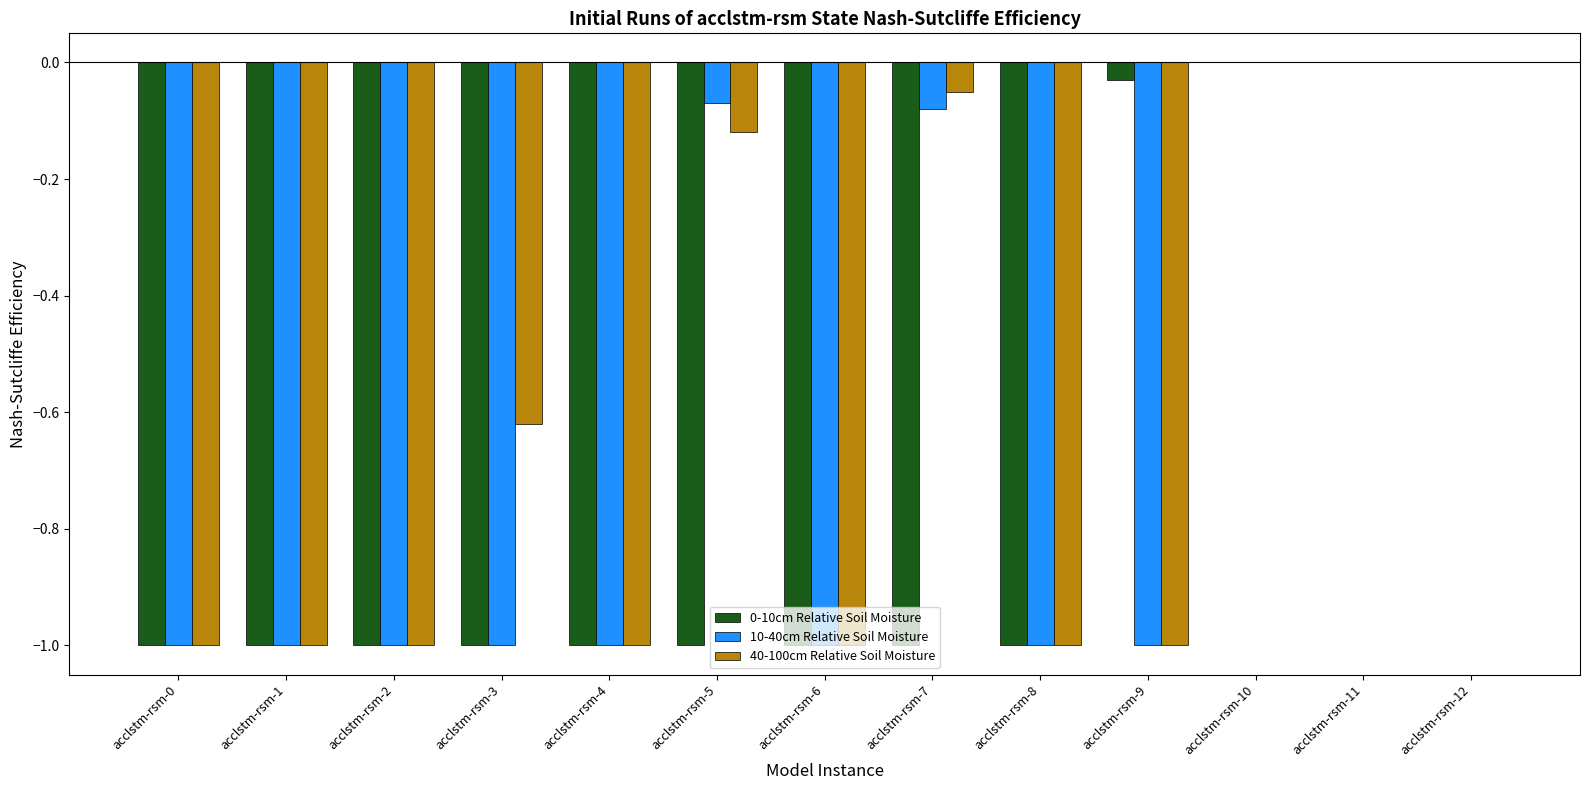

What is the sum of the 40-100cm Relative Soil Moisture values at acclstm-rsm-2 and acclstm-rsm-11?

-1.0